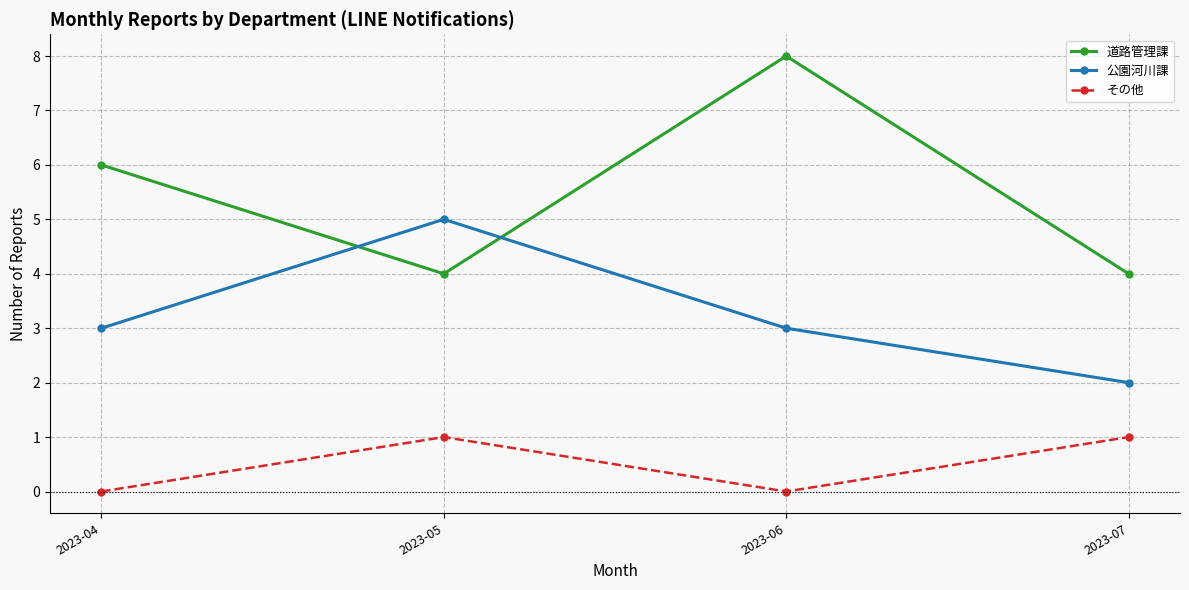

True or false: 公園河川課 and その他 intersect in this chart.

False